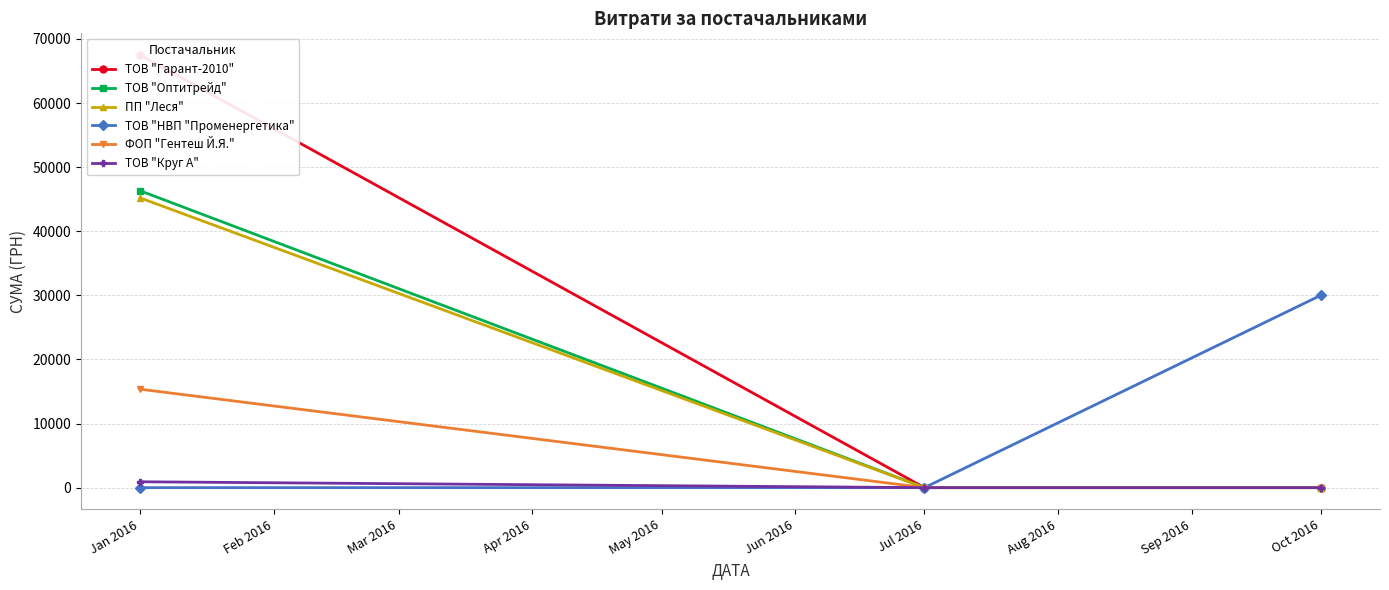

At how many categories does at least one series exceed 58347?

1